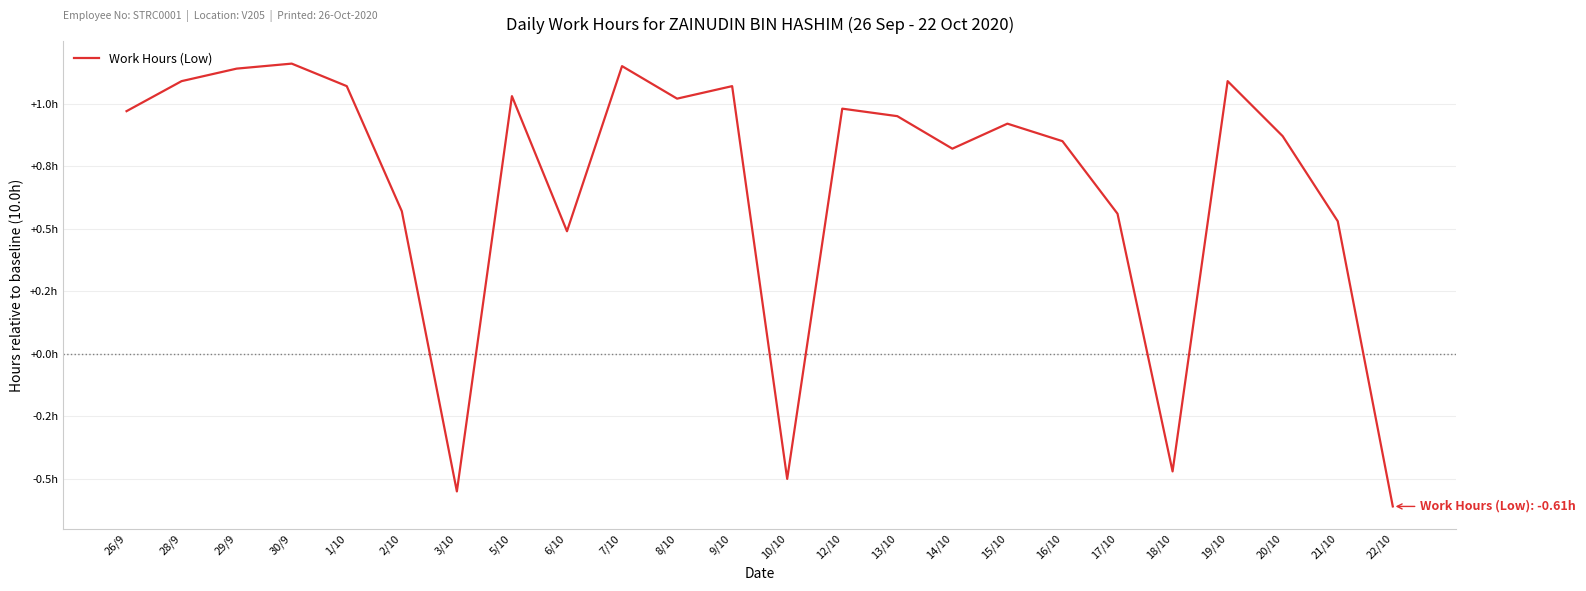

Reading left to right, extract all data points from this chart.

26/9=1.0	28/9=1.1	29/9=1.1	30/9=1.2	1/10=1.1	2/10=0.6	3/10=-0.6	5/10=1.0	6/10=0.5	7/10=1.2	8/10=1.0	9/10=1.1	10/10=-0.5	12/10=1.0	13/10=0.9	14/10=0.8	15/10=0.9	16/10=0.8	17/10=0.6	18/10=-0.5	19/10=1.1	20/10=0.9	21/10=0.5	22/10=-0.6